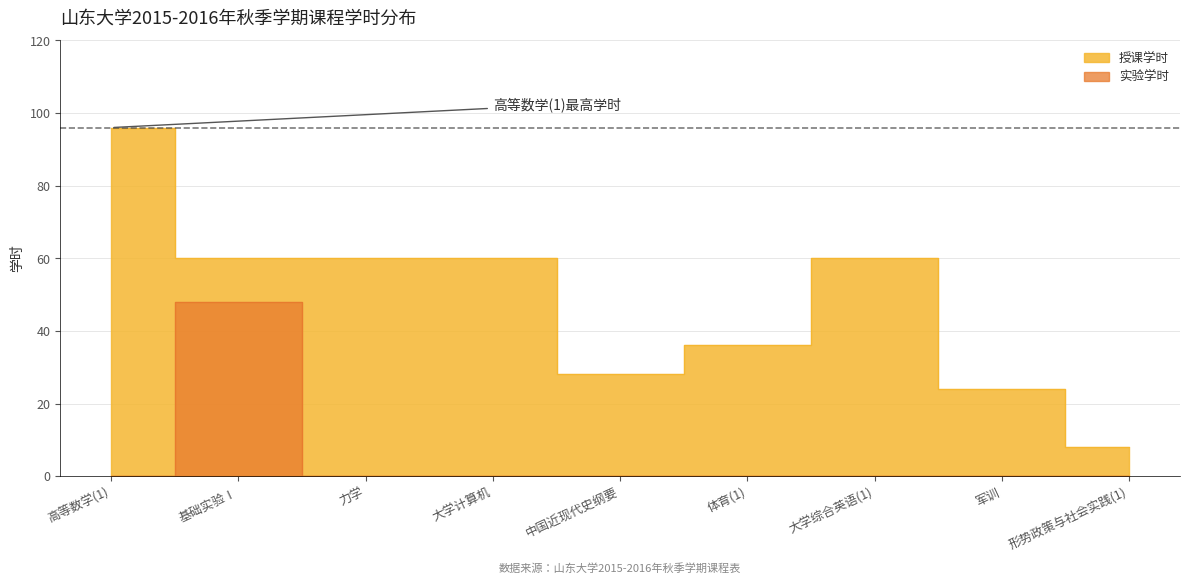

Count the number of categories in the chart.

9